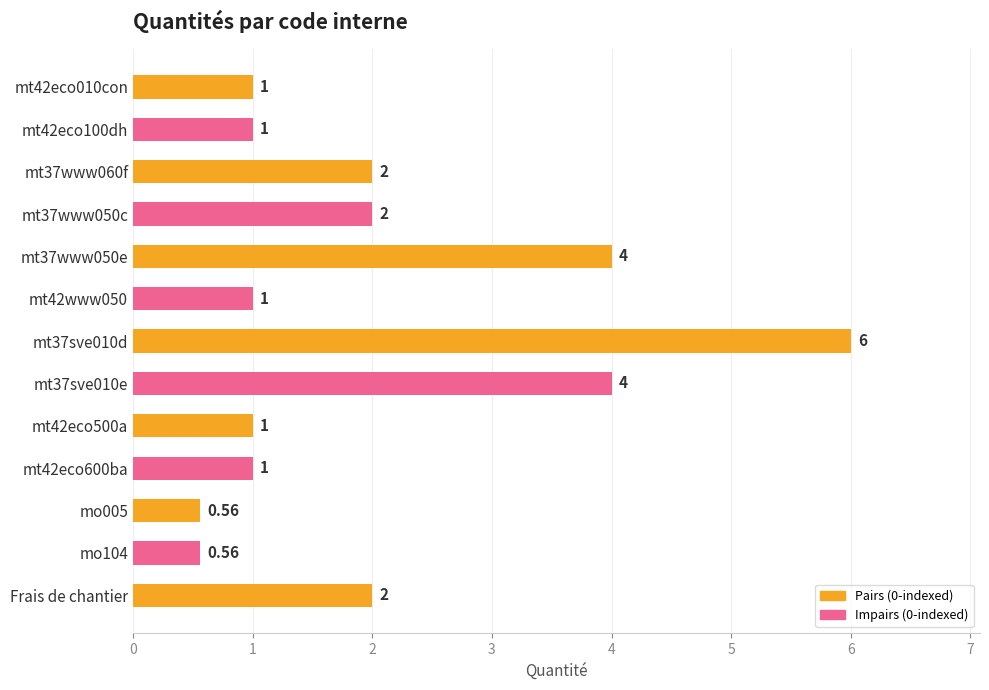

How many data points are less than 1?

2